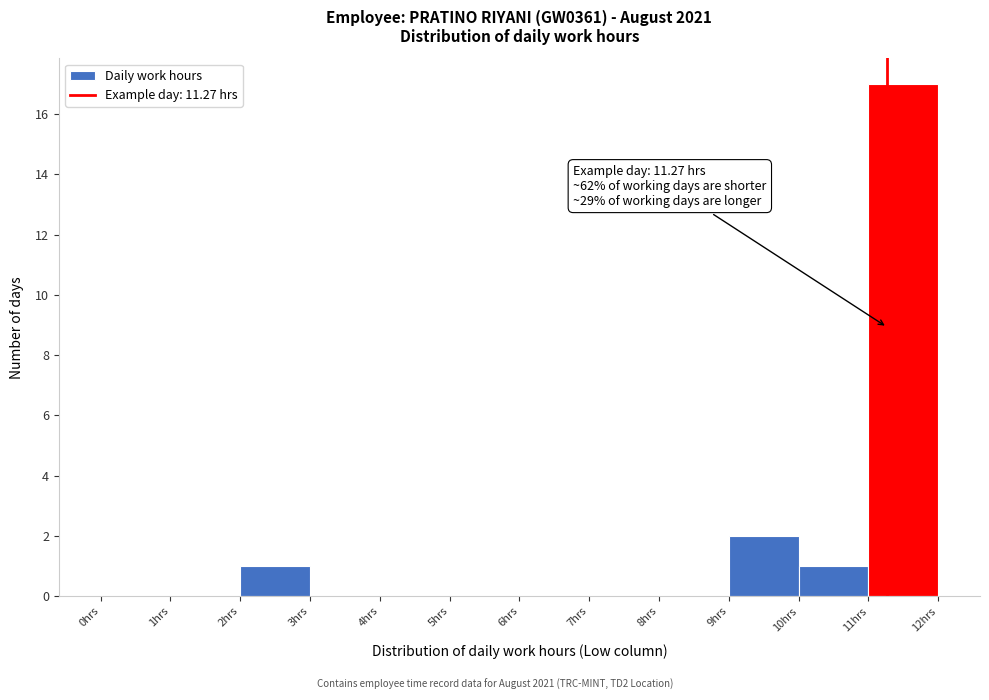

Over which range of the x-axis is the bar tallest?

11 to 12